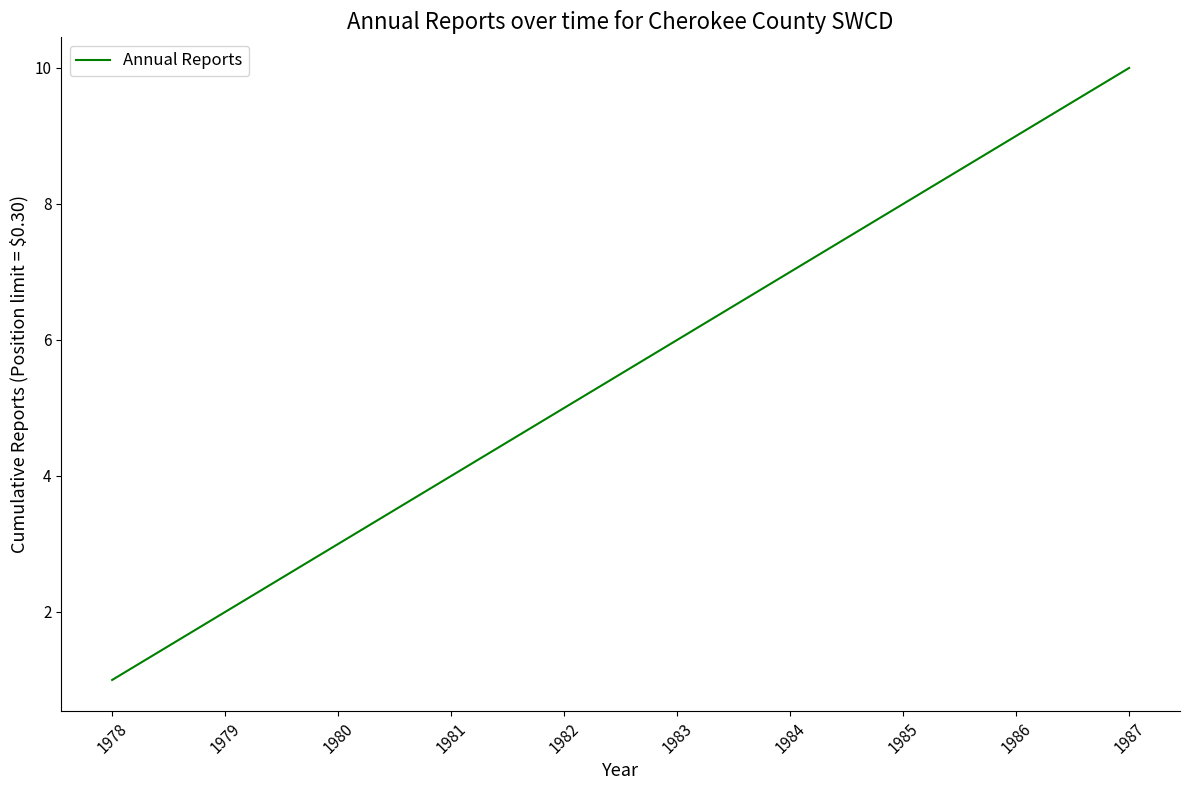

Reading right to left, what are all the values shown in this chart?

1987=10	1986=9	1985=8	1984=7	1983=6	1982=5	1981=4	1980=3	1979=2	1978=1